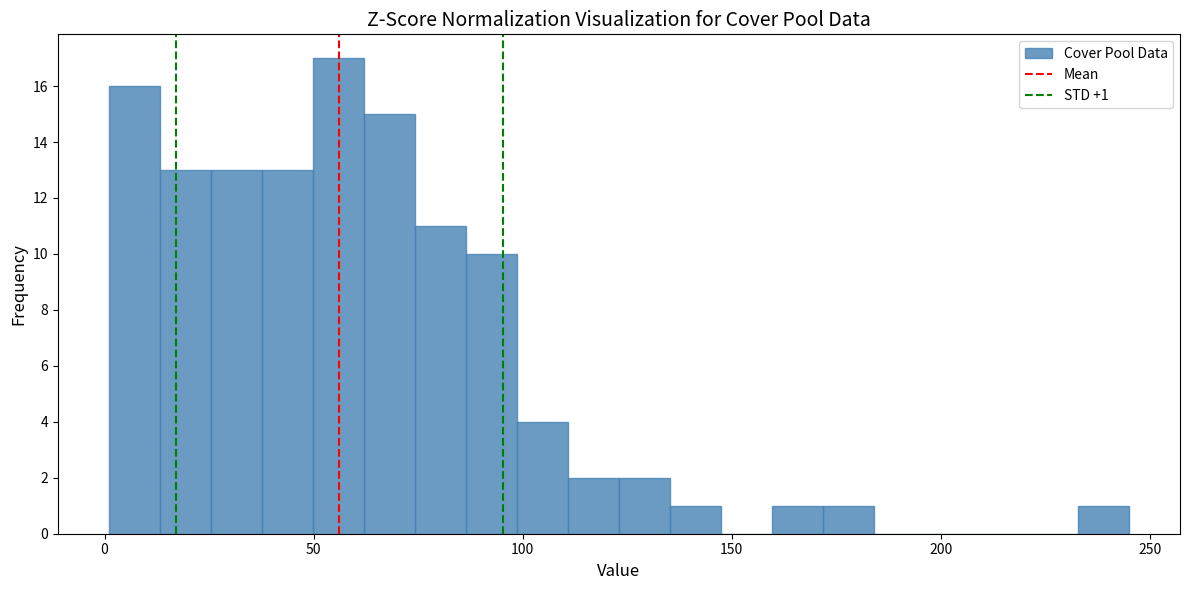

Around what value on the x-axis is the tallest bar? Give the approximate position of its centre, as read against the axis.

55